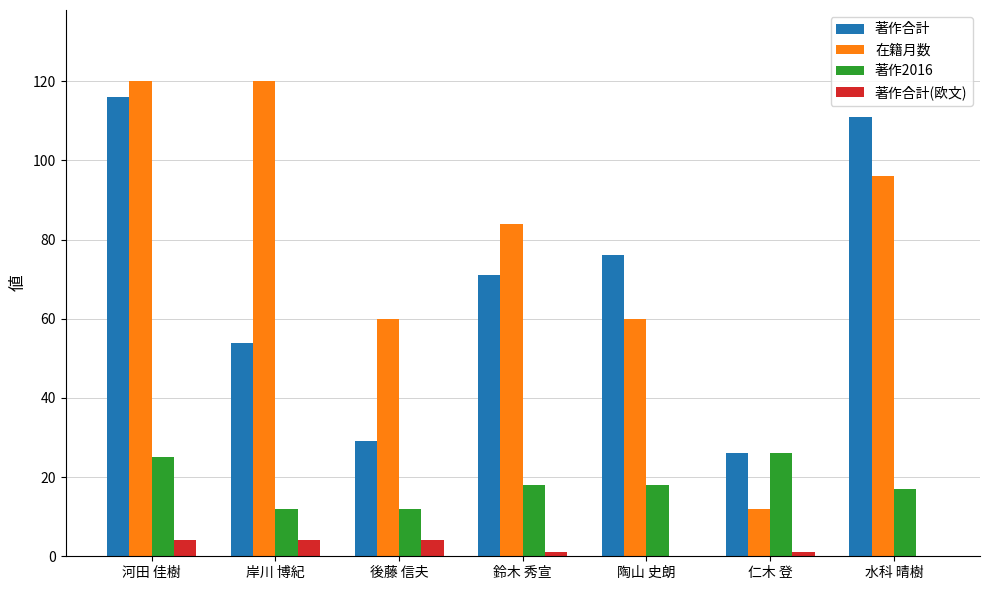

At which category is the sum across all series the highest?

河田 佳樹